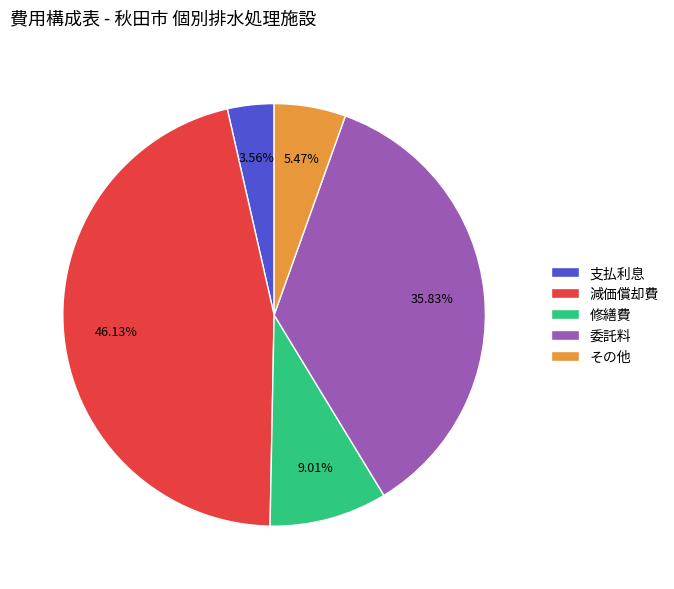

Does any single category account for the majority?

No